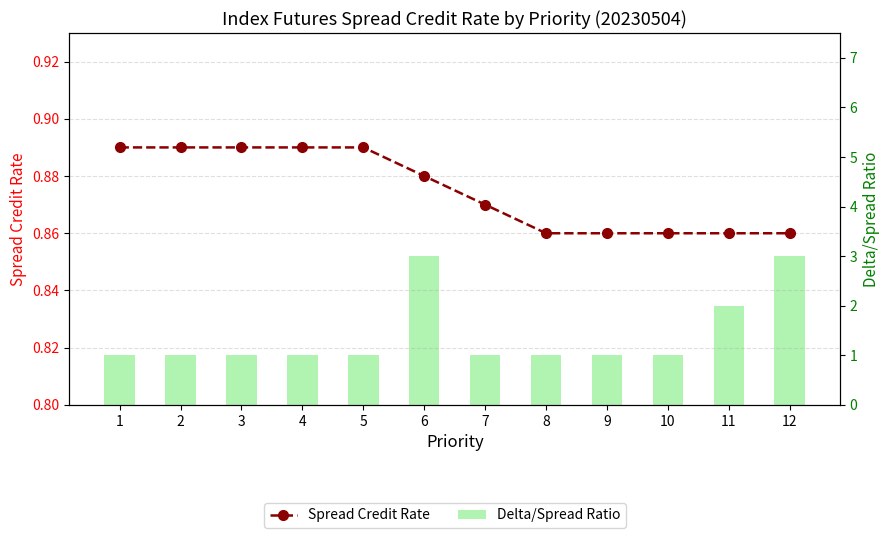

Rank the series by their maximum value, from highest to lowest.

Delta/Spread Ratio, Spread Credit Rate